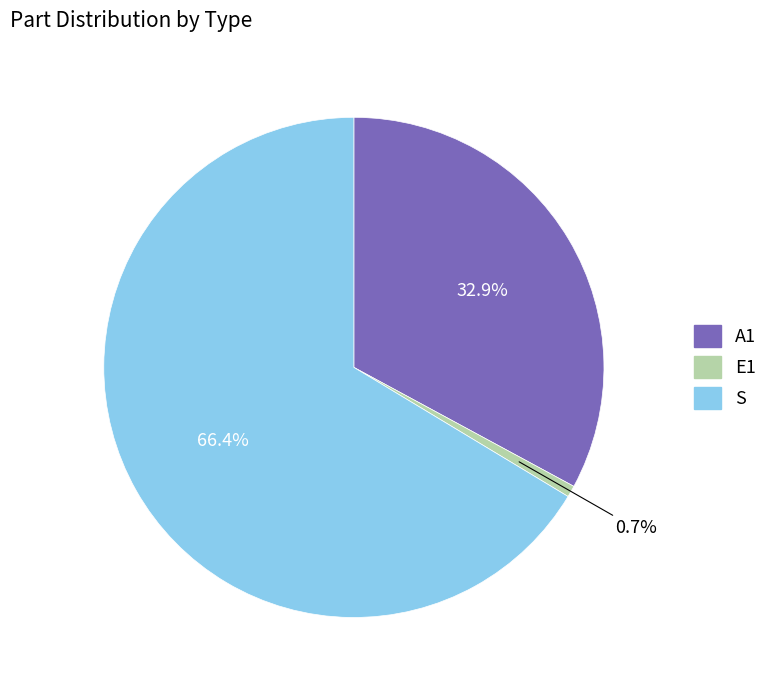

Do E1 and S together represent more than half of the pie?

Yes